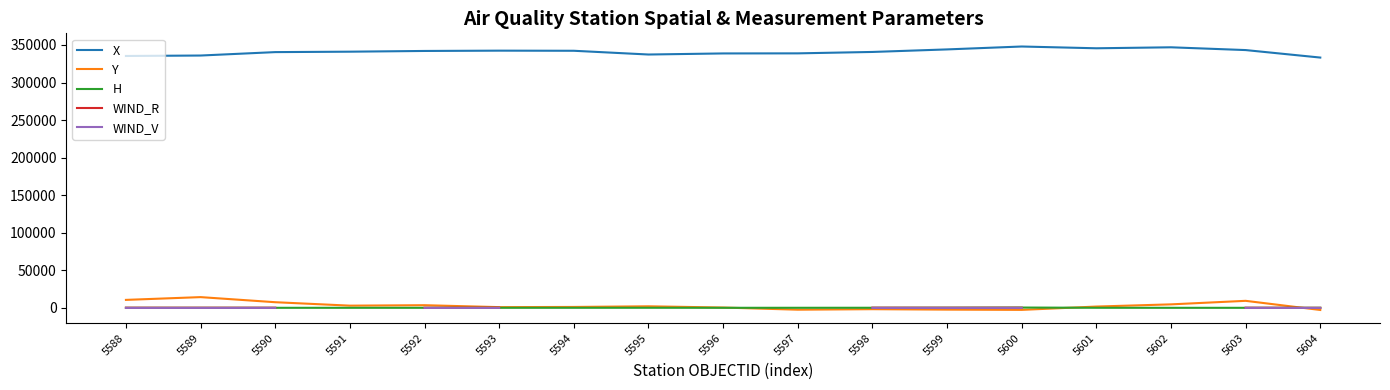

What is the spread (max minus min) of values at 5599?

346368.0